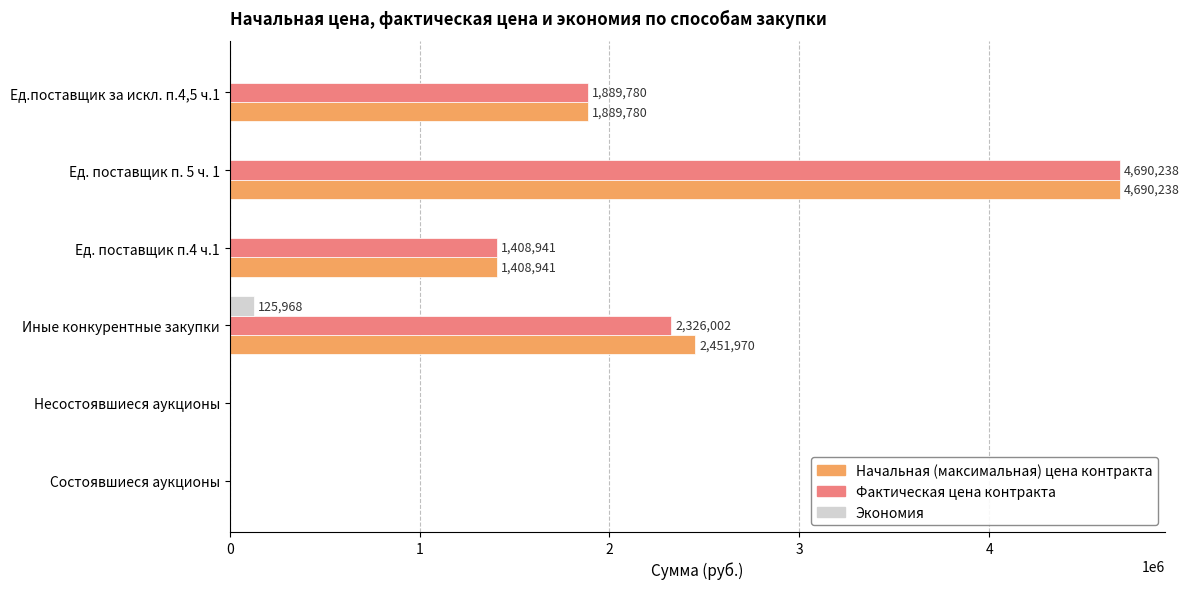

Is it true that Начальная (максимальная) цена контракта equals 0.0 at Состоявшиеся аукционы?

True